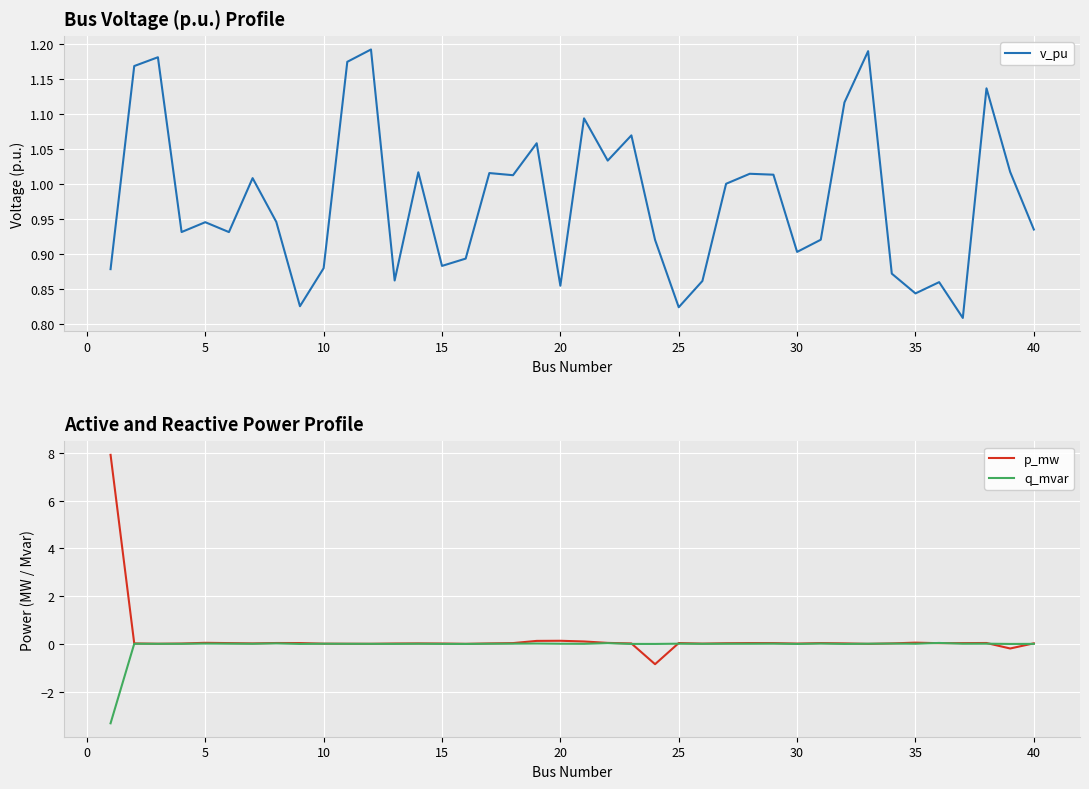

What is the minimum value for p_mw?

-0.8